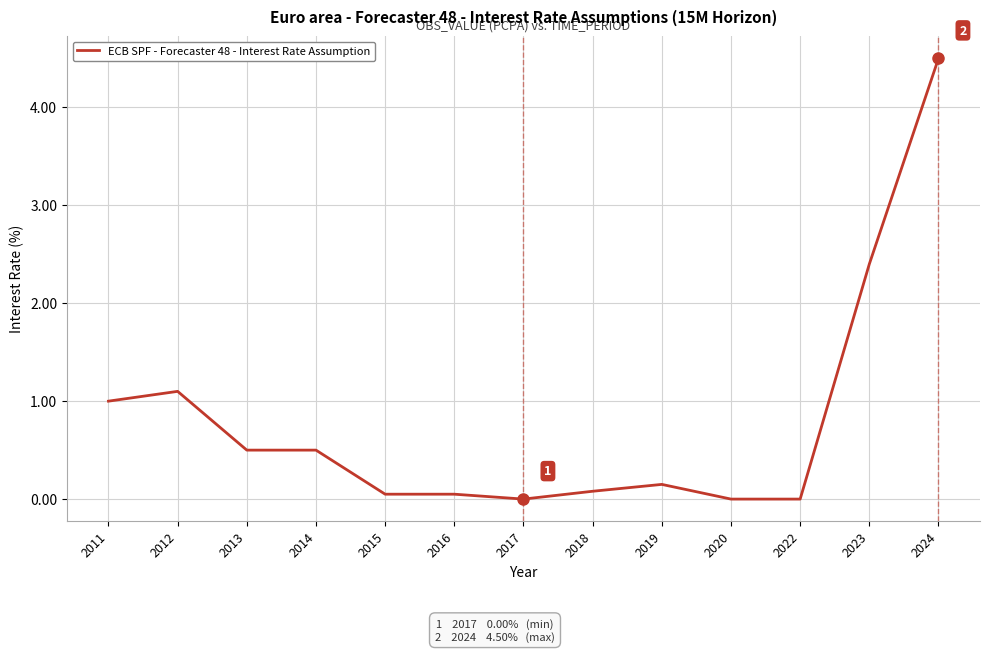

What is the maximum value shown in the chart?

4.5